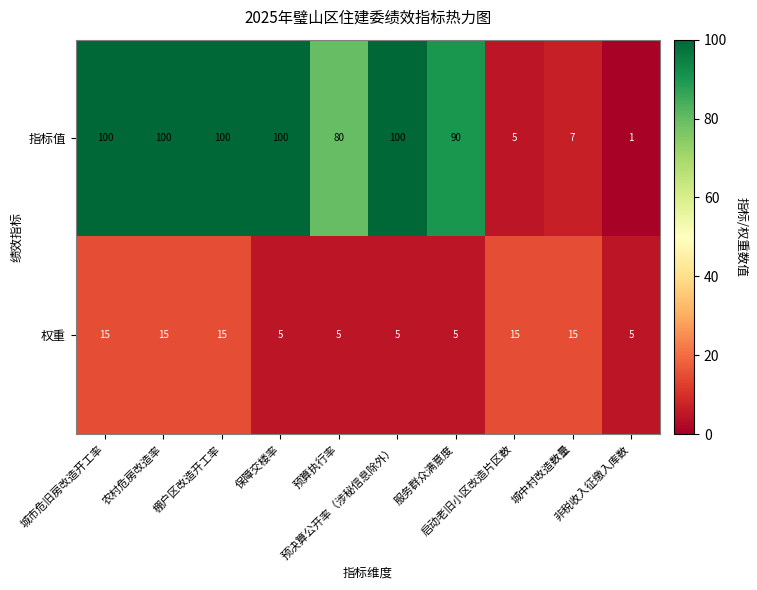

List the series in order of their peak value, lowest first.

权重, 指标值